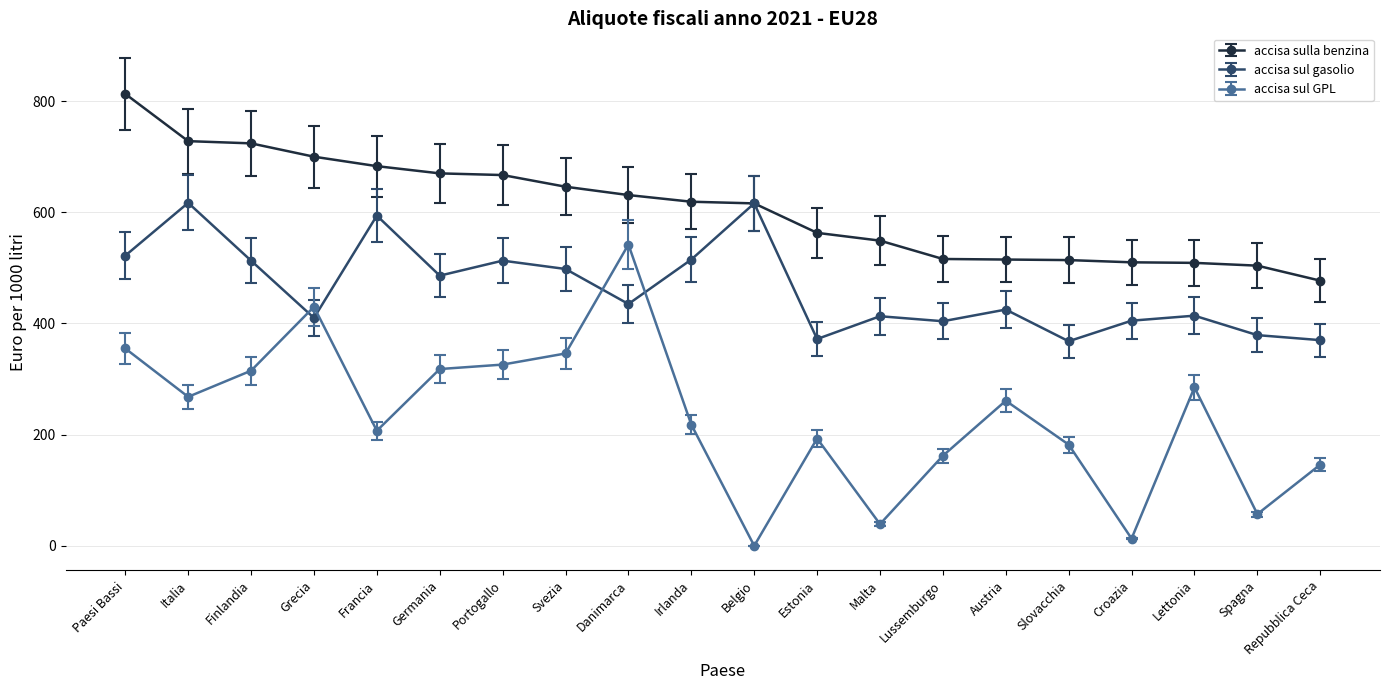

Which series has the largest range (max minus min)?

accisa sul GPL